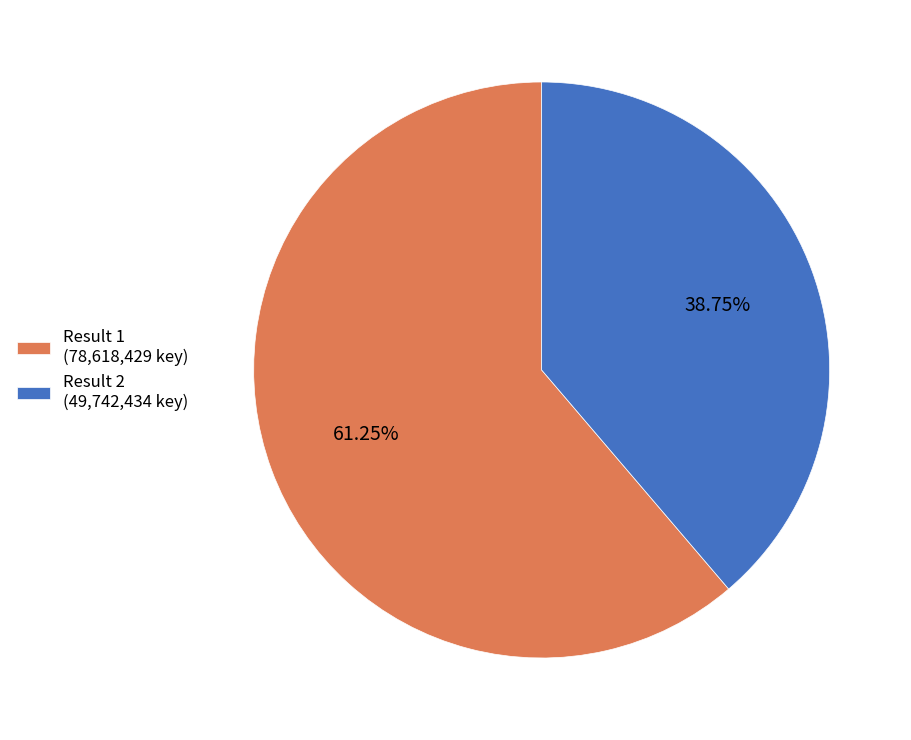

Count the number of slices in the pie.

2